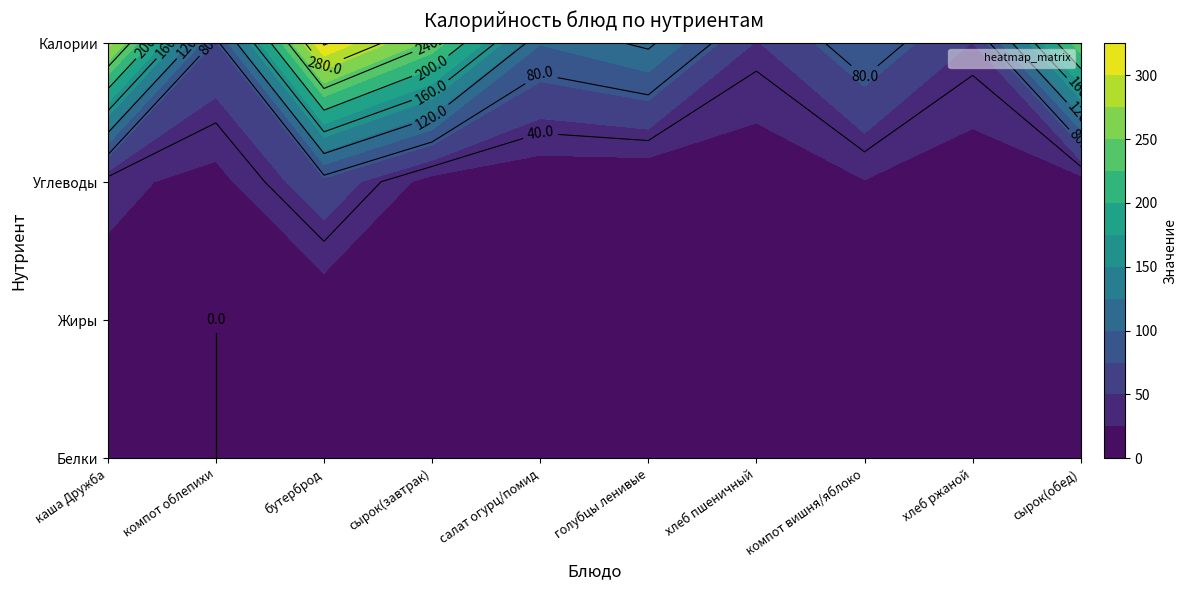

What is the greatest value displayed?

323